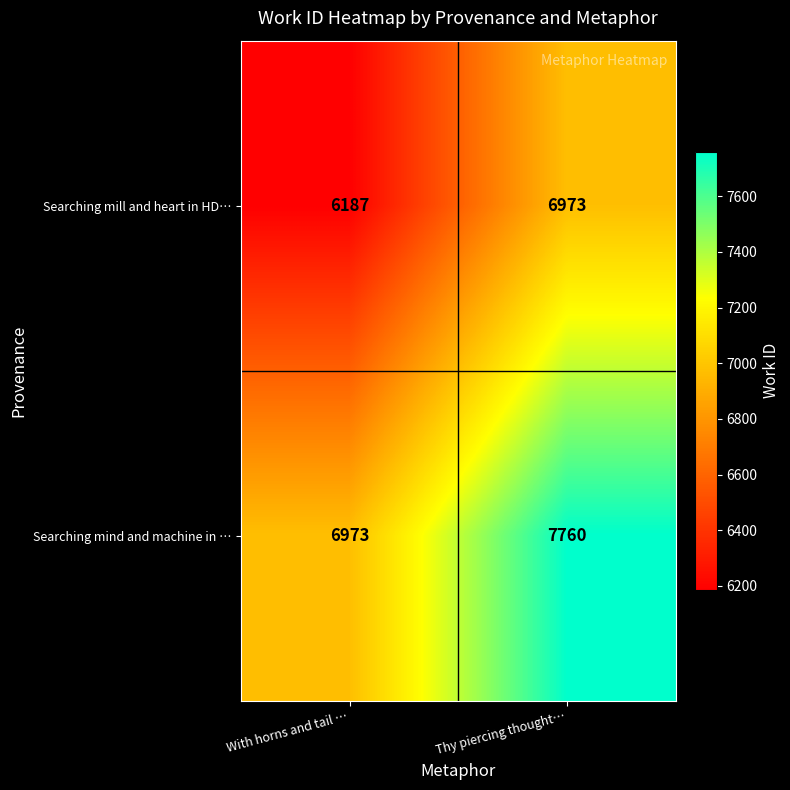

List the series in order of their peak value, lowest first.

Searching mill and heart in HD…, Searching mind and machine in …